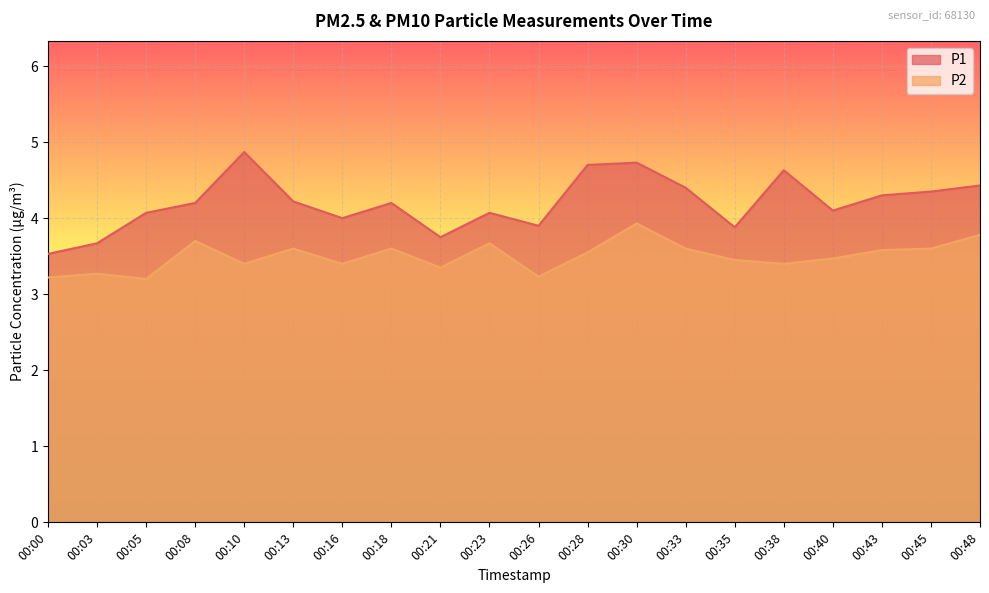

At which label does P1 reach its peak?

00:10